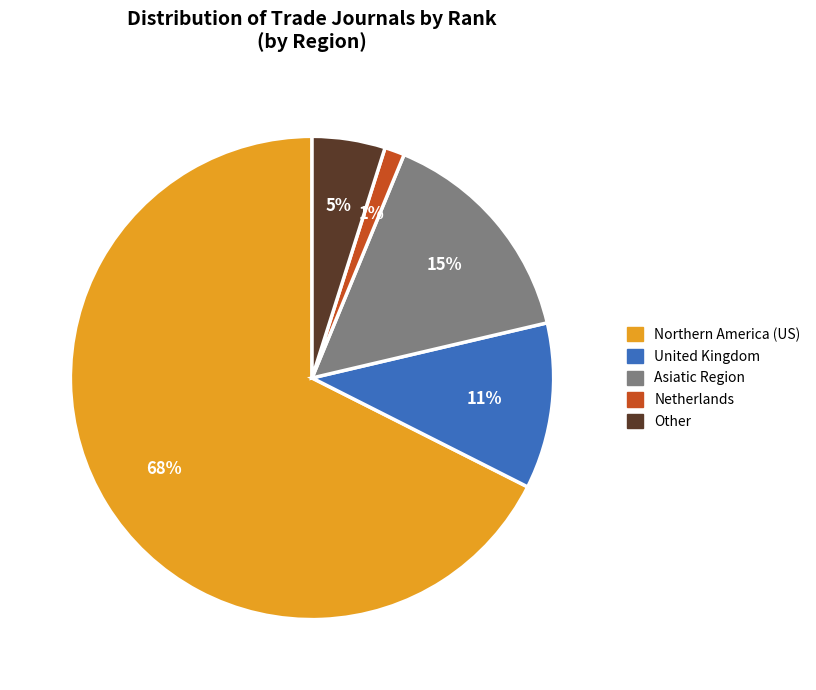

Is there a majority slice in this chart?

Yes